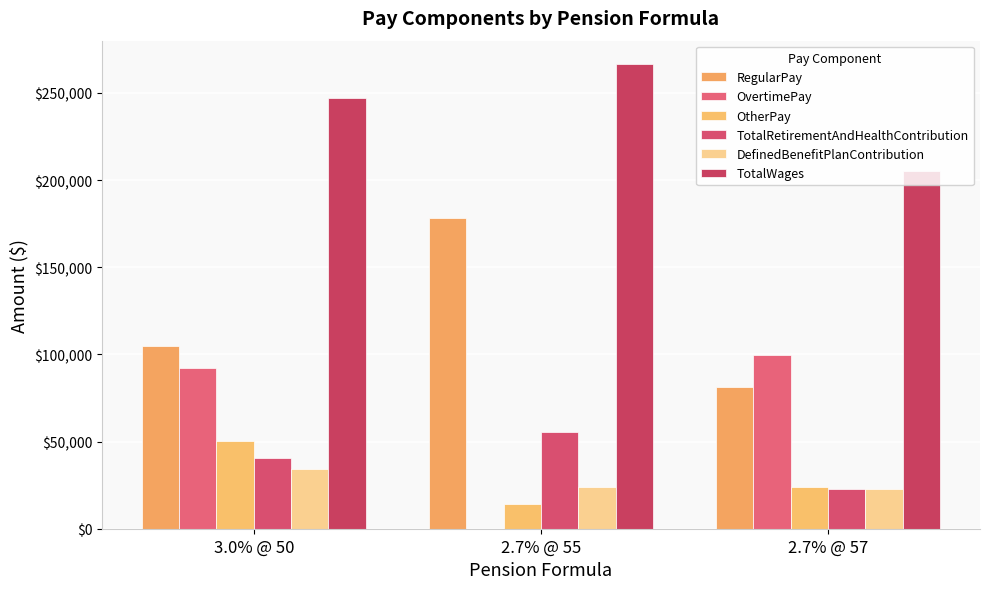

How many distinct data groups are displayed?

6